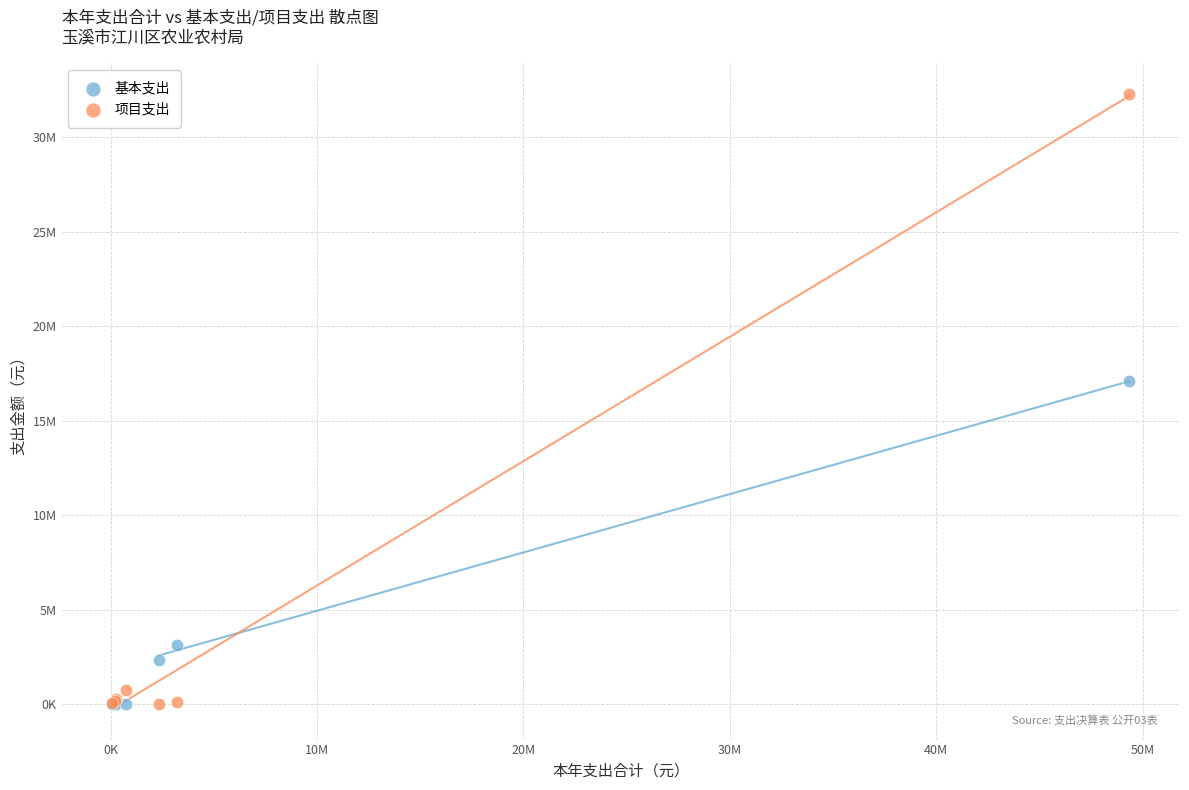

What are all the series names shown in the legend?

基本支出, 项目支出